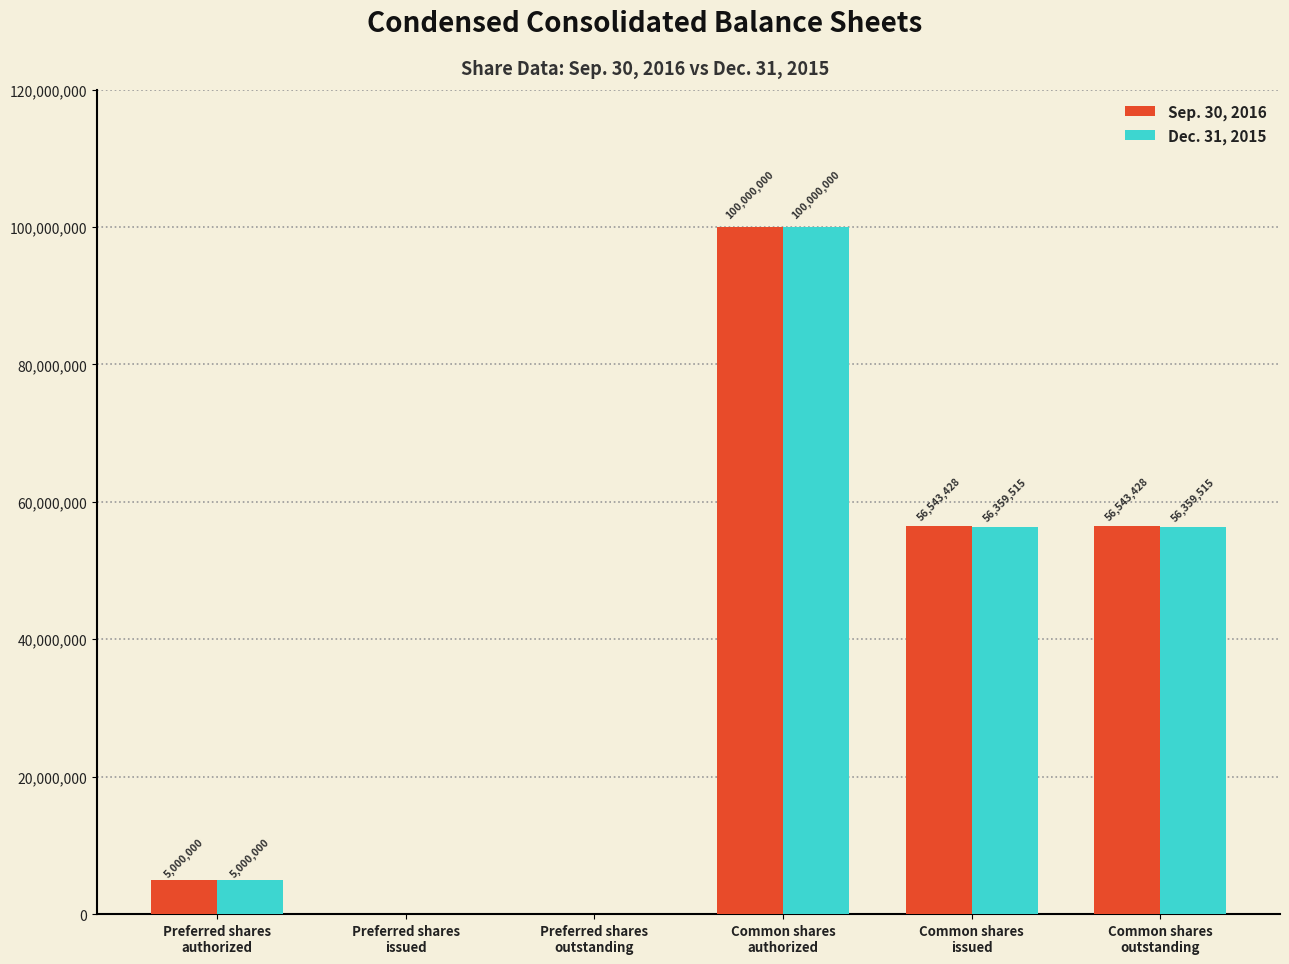

Reading left to right, transcribe all the data shown in this chart.

Sep. 30, 2016: 5000000	0	0	100000000	56543428	56543428
Dec. 31, 2015: 5000000	0	0	100000000	56359515	56359515